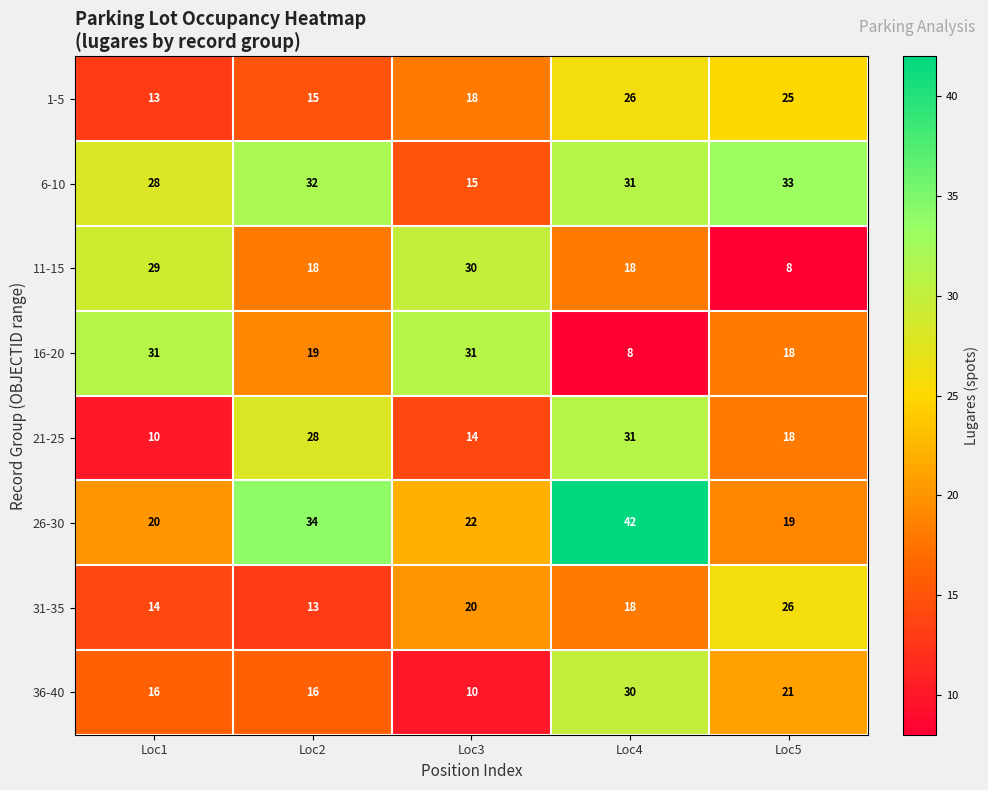

What is the minimum value shown in the chart?

8